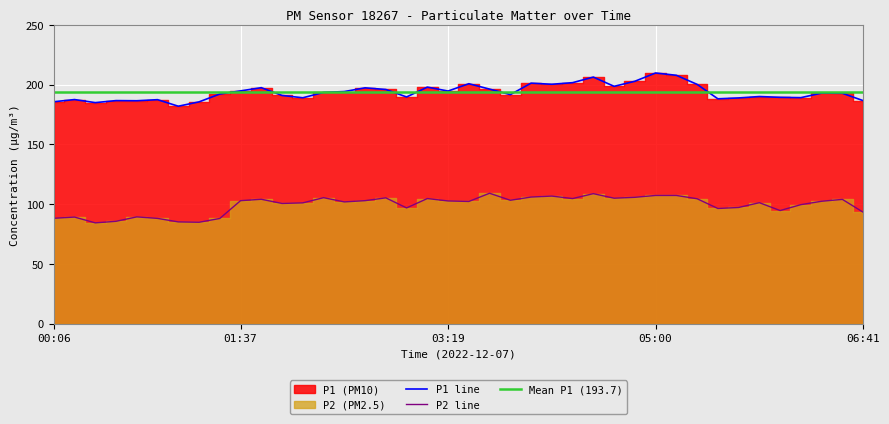

How many data points in P1 are above 192?

22